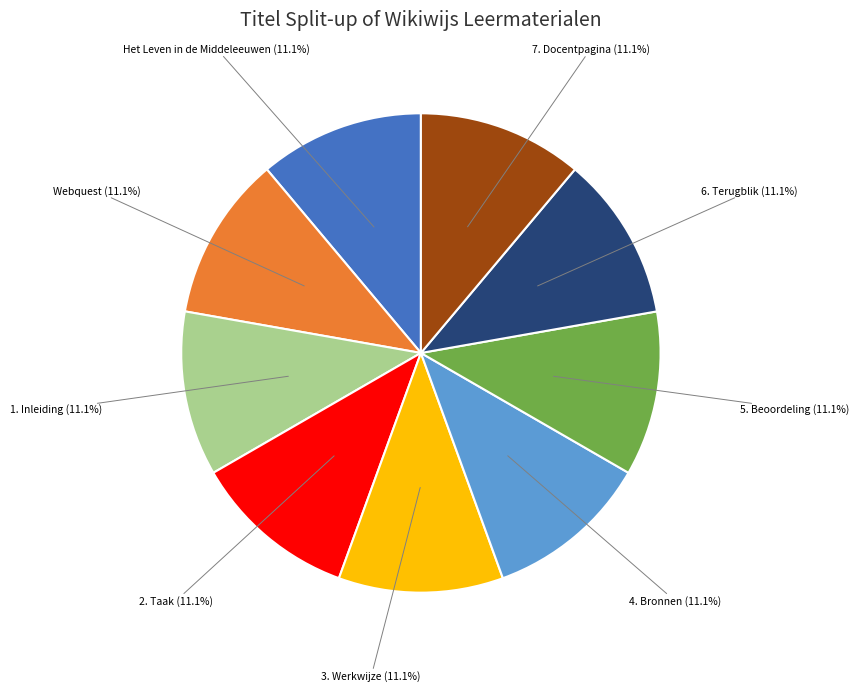

Is there any slice that represents more than half of the pie?

No